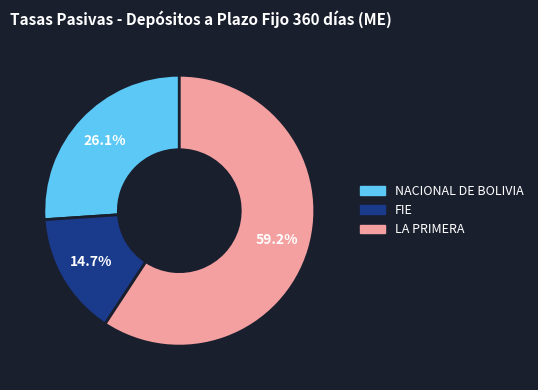

Does any single category account for the majority?

Yes